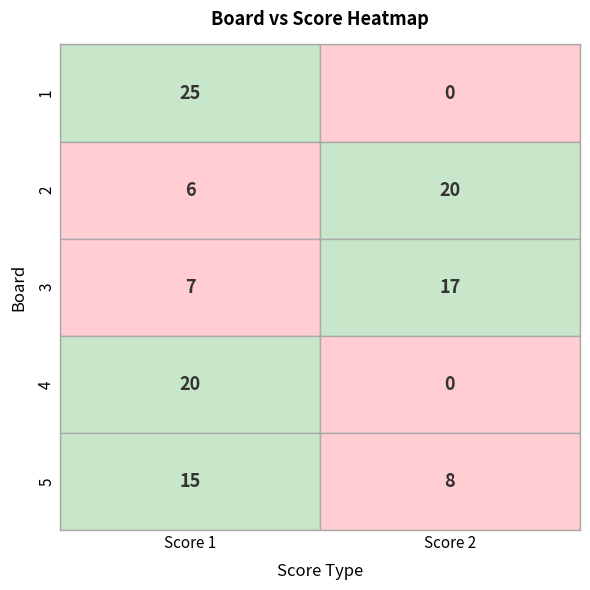

What is the difference between the maximum and minimum values in the 1 series?

25